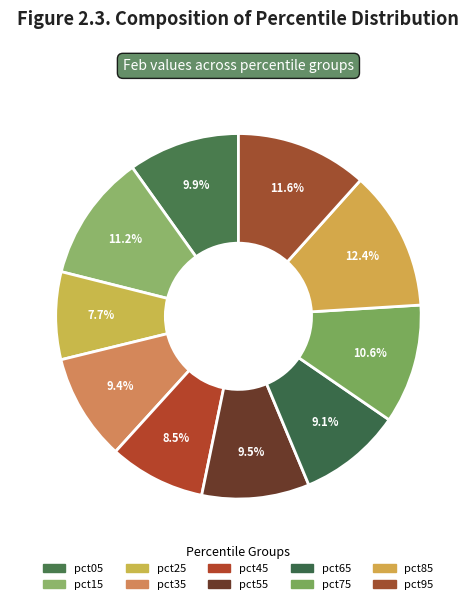

Is it true that pct95 is 1% of the pie?

False